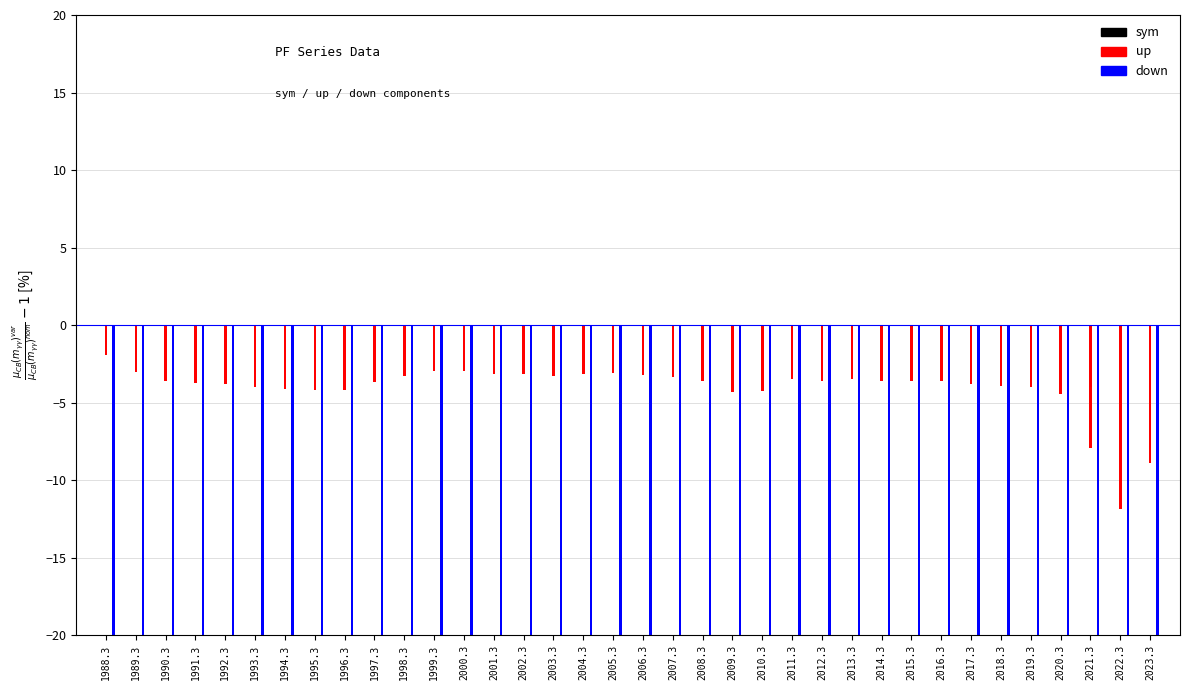

Which series has the largest range (max minus min)?

down